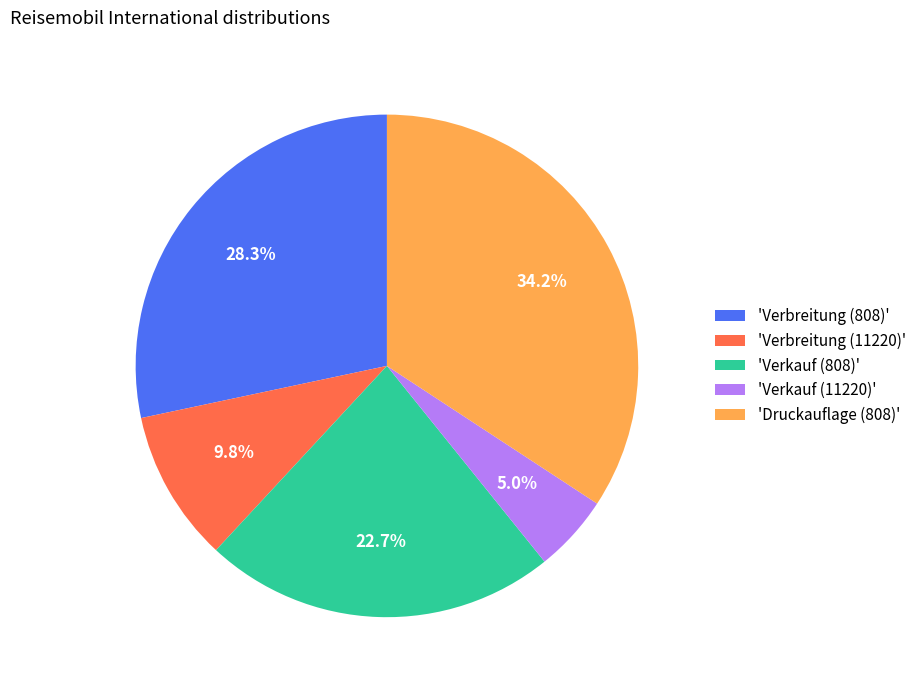

Between 'Verkauf (11220)' and 'Verbreitung (808)', which is larger?

'Verbreitung (808)'